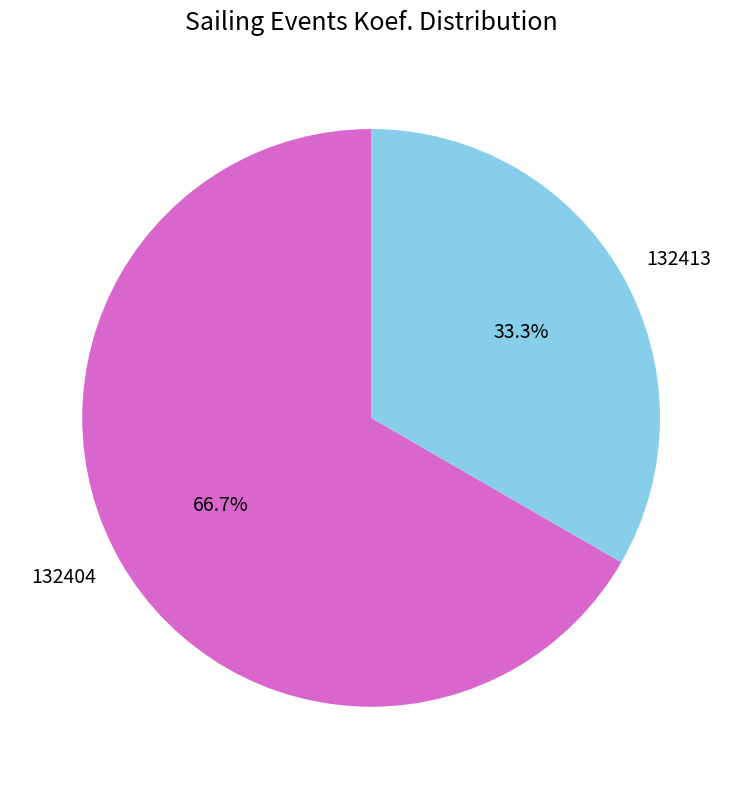

To the nearest percent, what is the combined percentage of 132413 and 132404?

100%